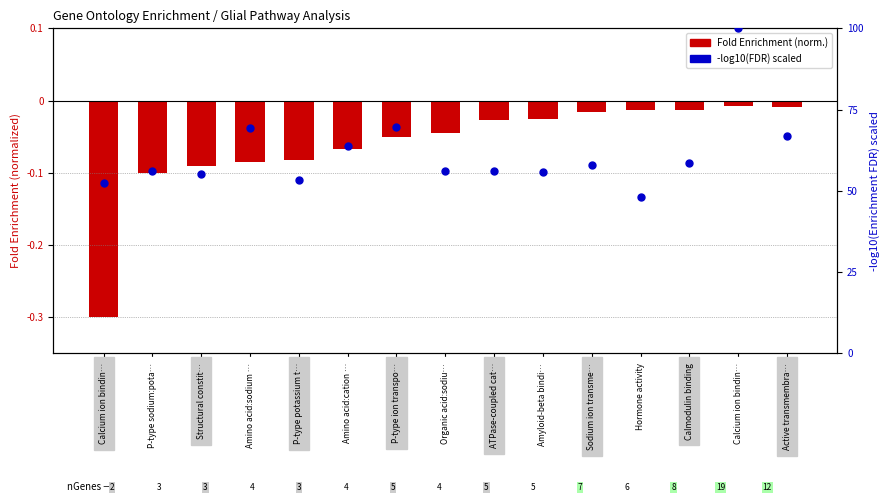

Which series contains the highest Y value?

-log10(FDR) scaled